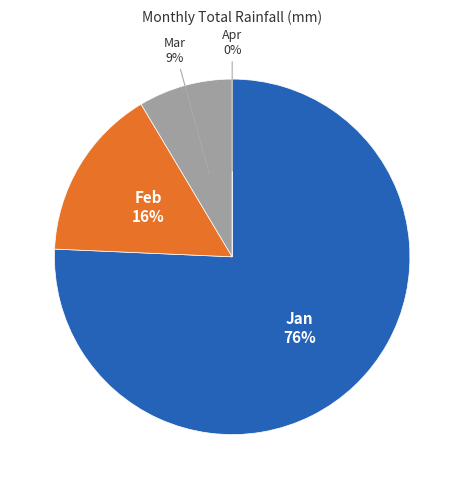

How many slices are in this pie chart?

4